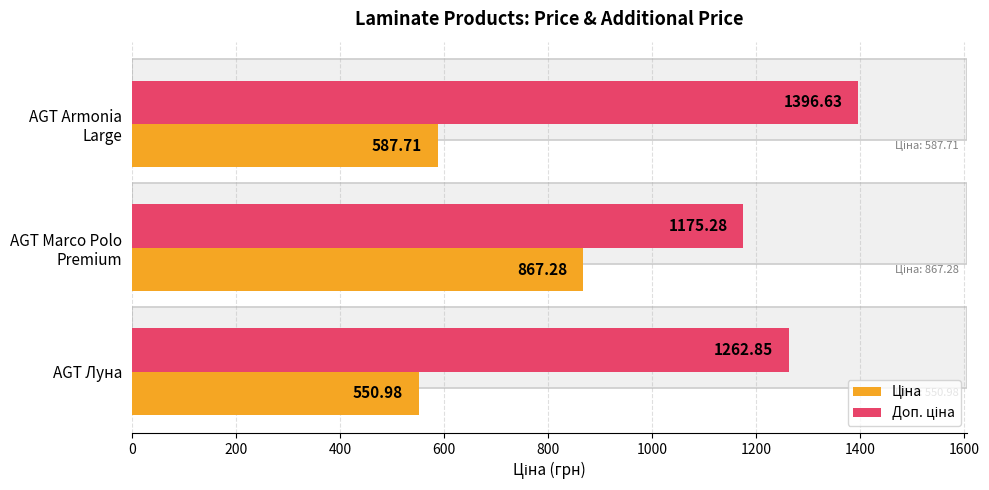

What is the difference between the highest and lowest values at AGT Луна?

711.9